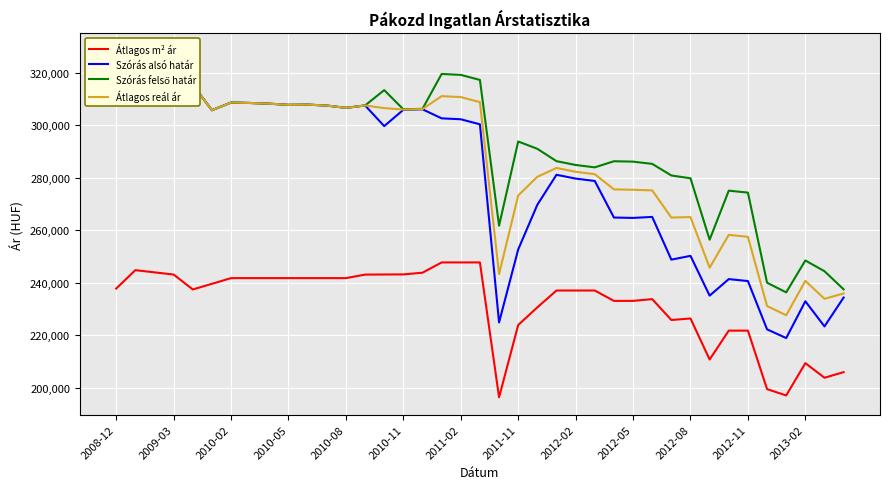

What is the lowest value of the Átlagos m² ár series?

196361